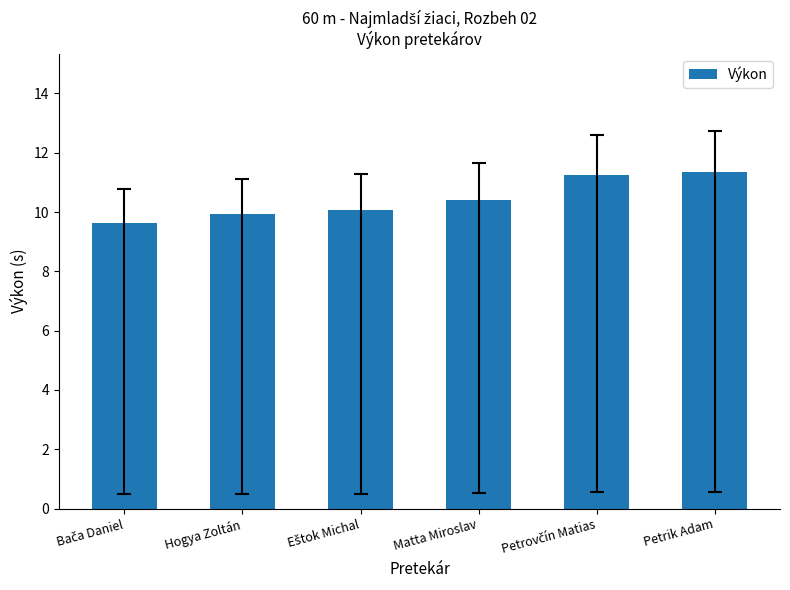

How many data points are less than 10?

2